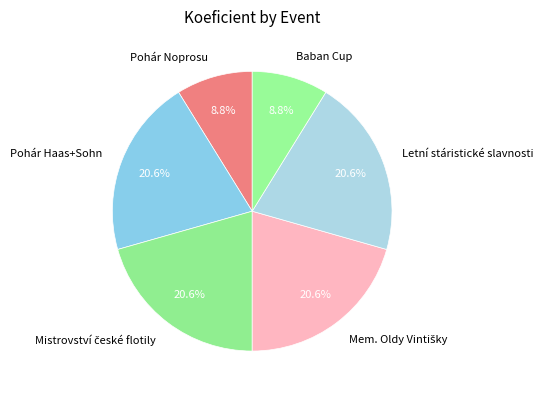

To the nearest percent, what percentage of the pie is Pohár Noprosu?

9%